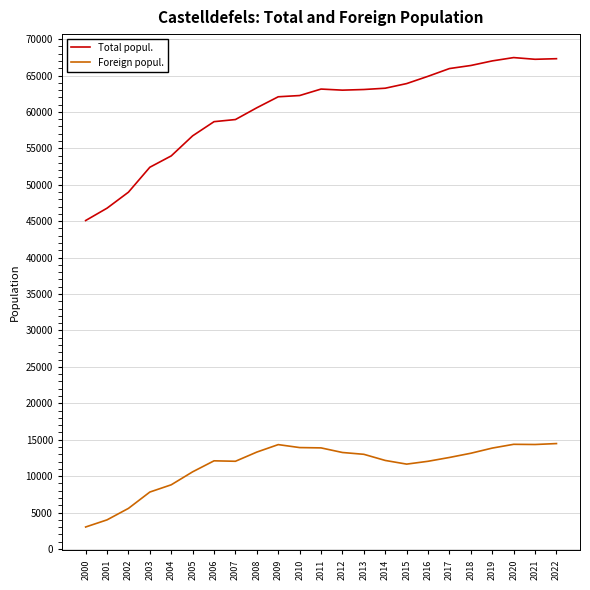

How many lines are shown in the chart?

2